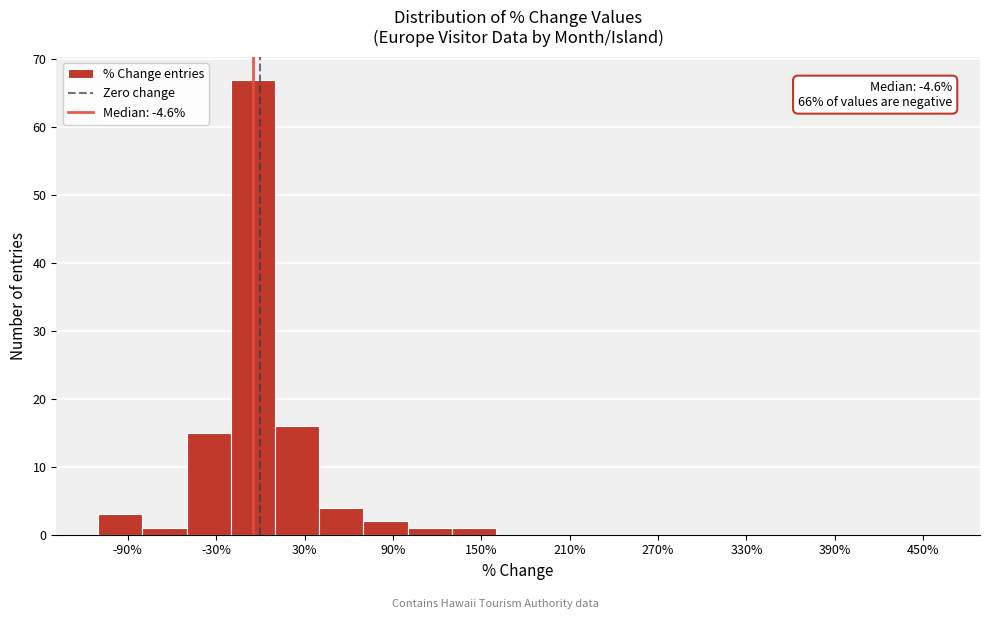

Read against the x-axis, roughly where is the centre of the tallest bar?

0